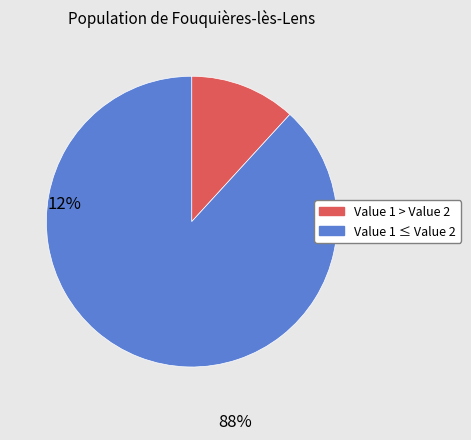

Does any single category account for the majority?

Yes